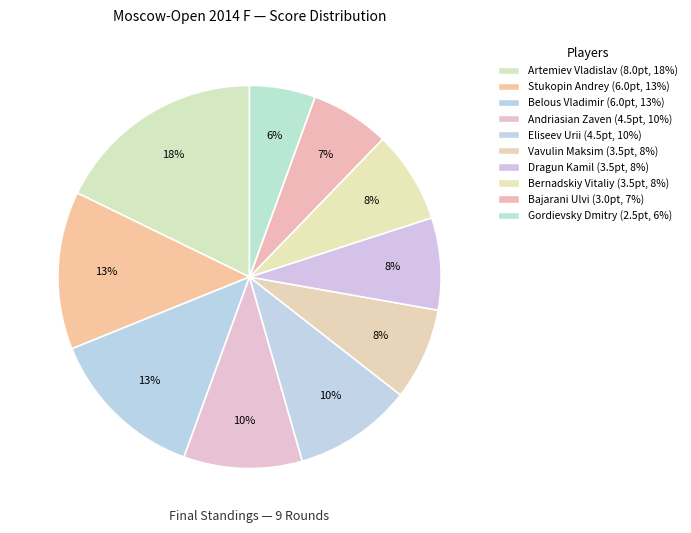

Count the number of slices in the pie.

10